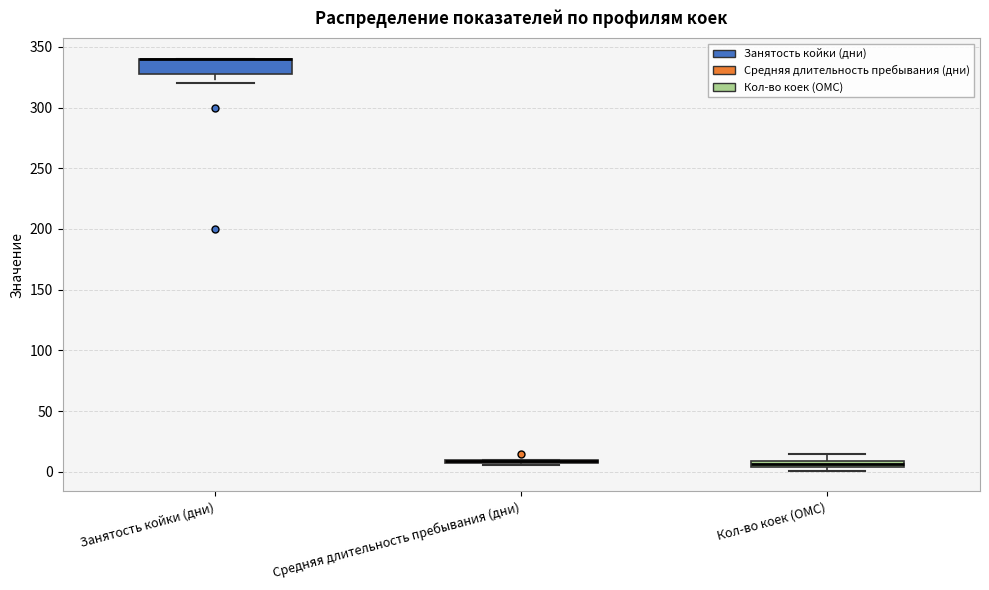

Comparing the boxes themselves (not the whiskers), which one is the tallest?

Занятость койки (дни)